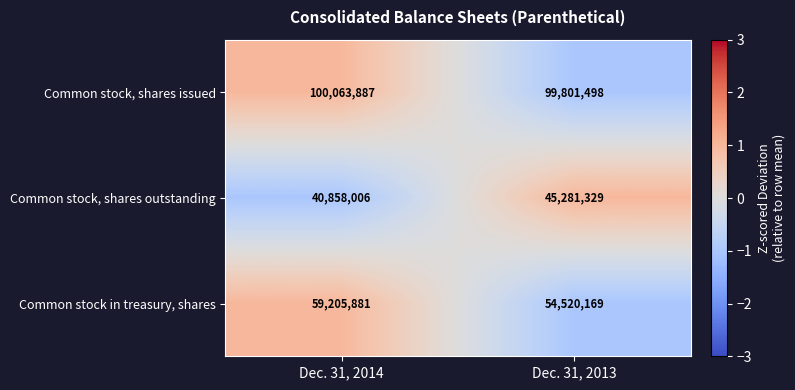

What is the spread (max minus min) of values at Dec. 31, 2013?

54520169